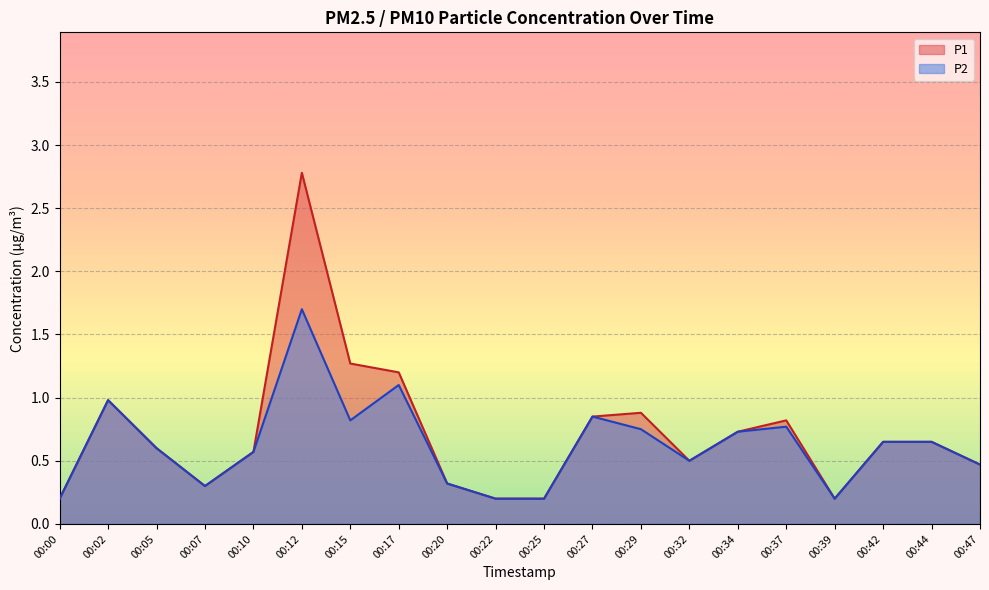

Between 00:17 and 00:20, which is larger?

00:17